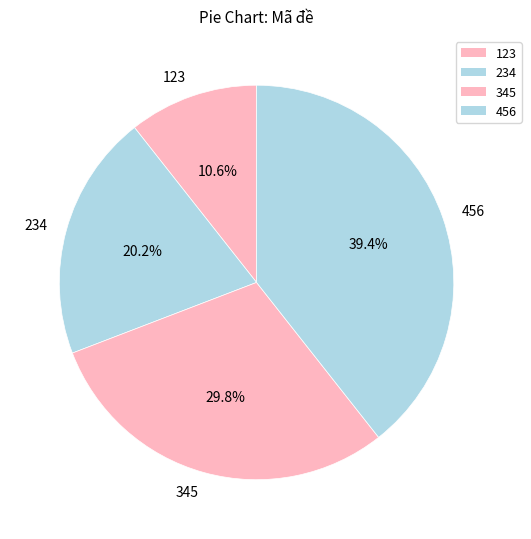

Count the number of slices in the pie.

4